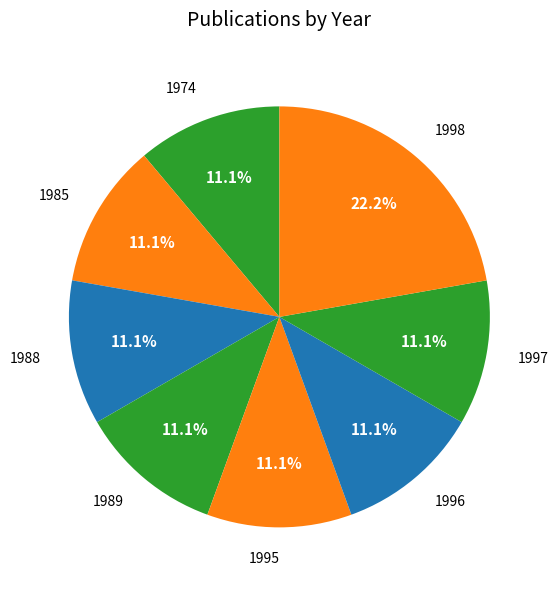

What is the largest slice in the pie chart?

1998